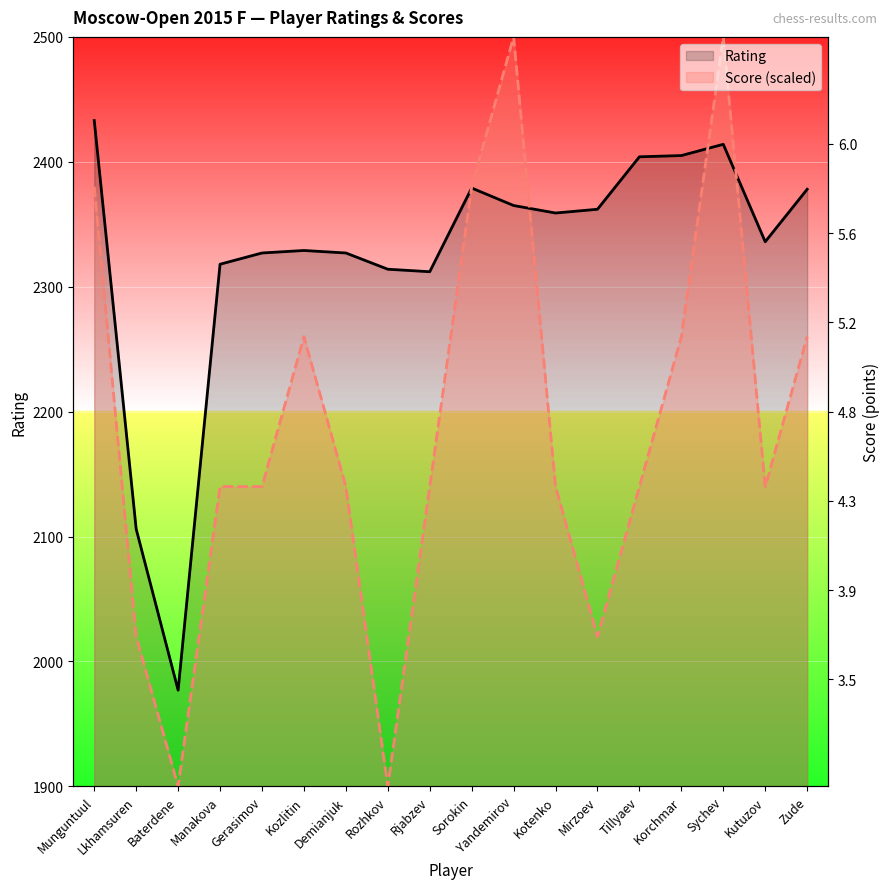

Does the chart display data point markers on the line(s)?

No